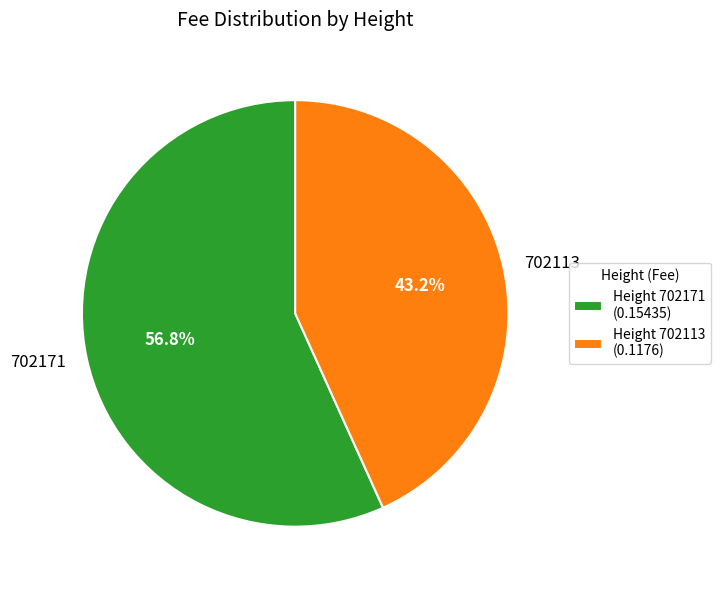

Rank the categories by value from highest to lowest.

702171, 702113